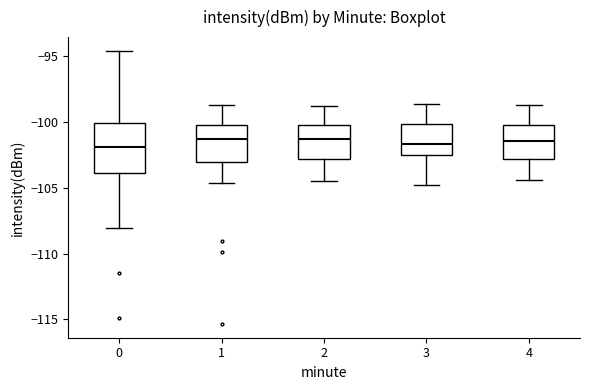

Where does the lower whisker of the box at x = 3 end on the y-axis? The values are not printed on the chart, so give them approximately, as read against the axis.

-105.0